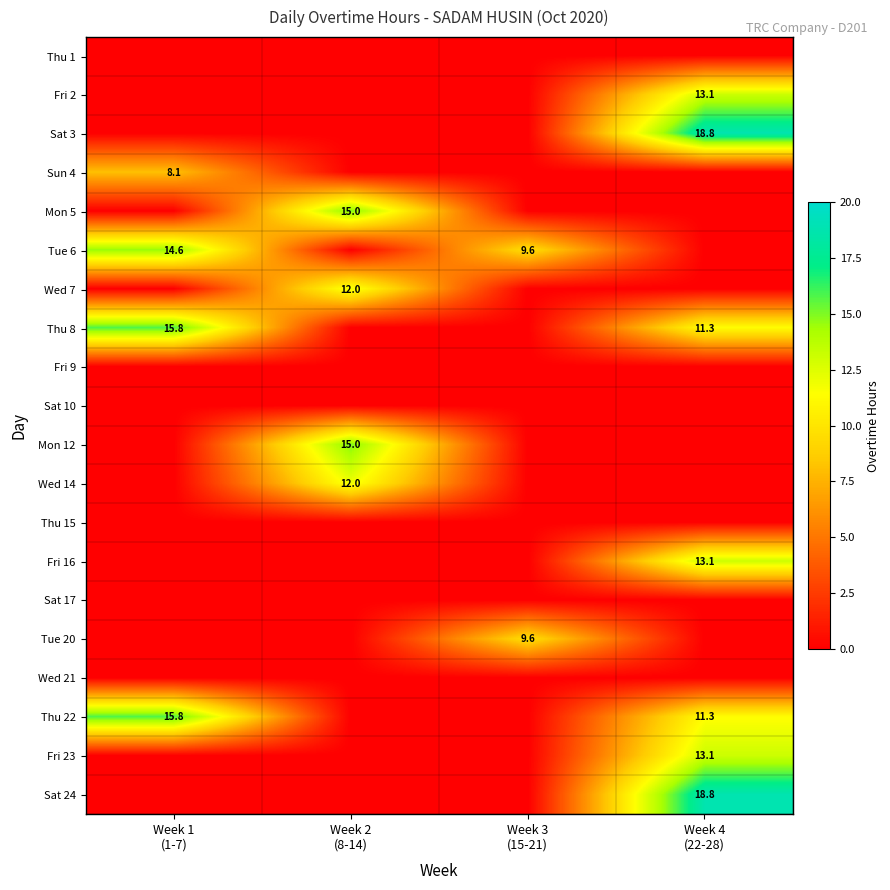

Which category has the highest value in the Tue 6 series?

Week 1 (1-7)